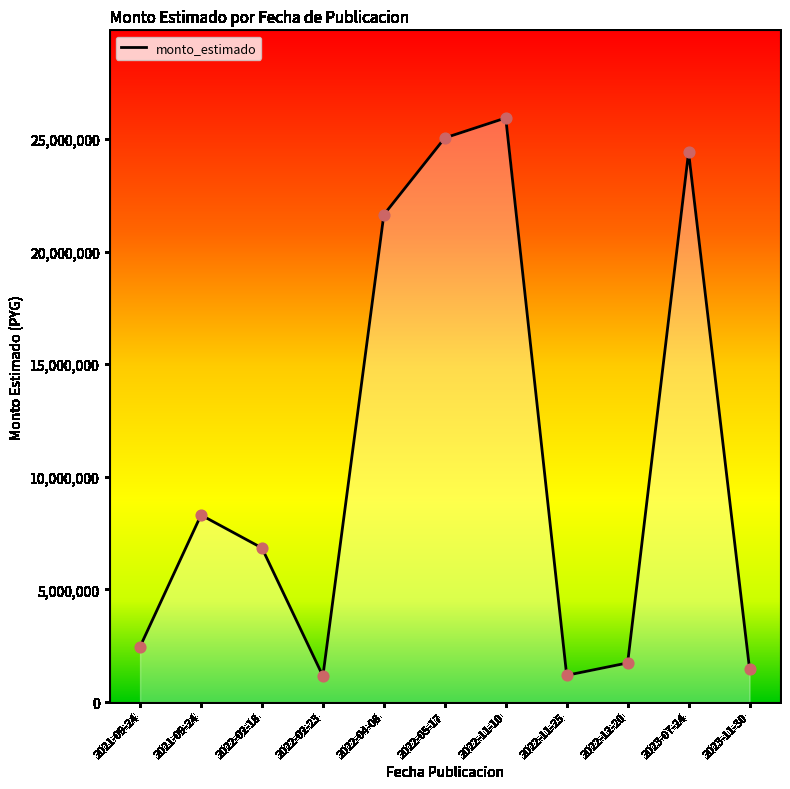

Between 2022-04-08 and 2021-09-24, which is larger?

2022-04-08